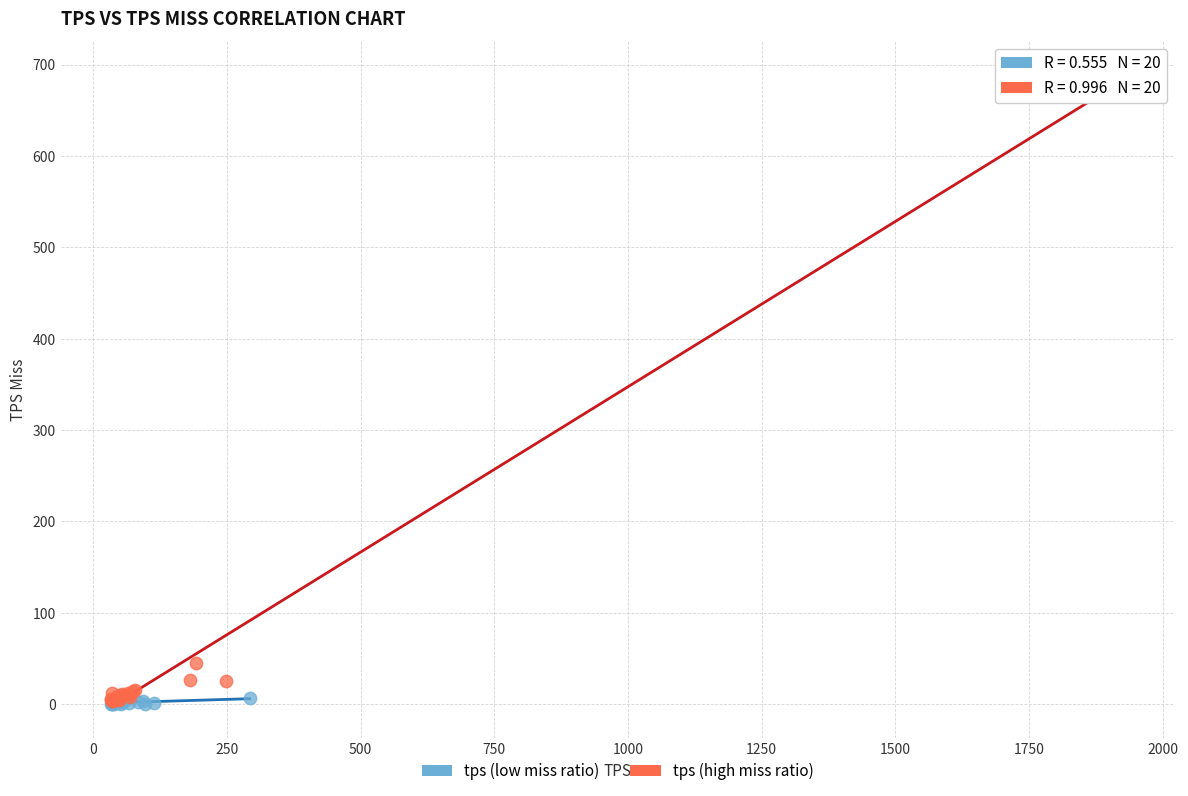

Which series has the widest spread of Y values?

tps (high miss ratio)